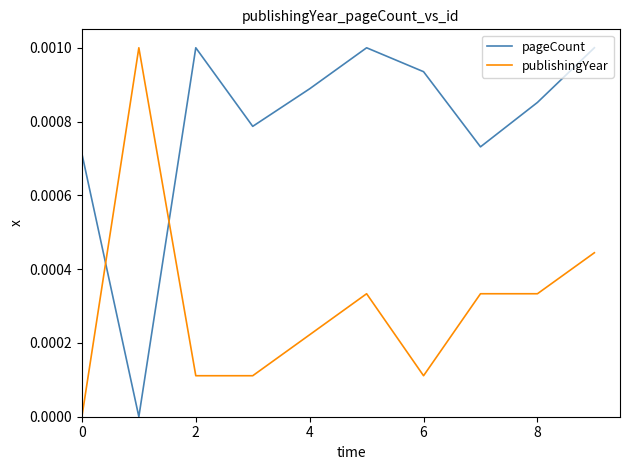

How many times do pageCount and publishingYear cross each other?

2